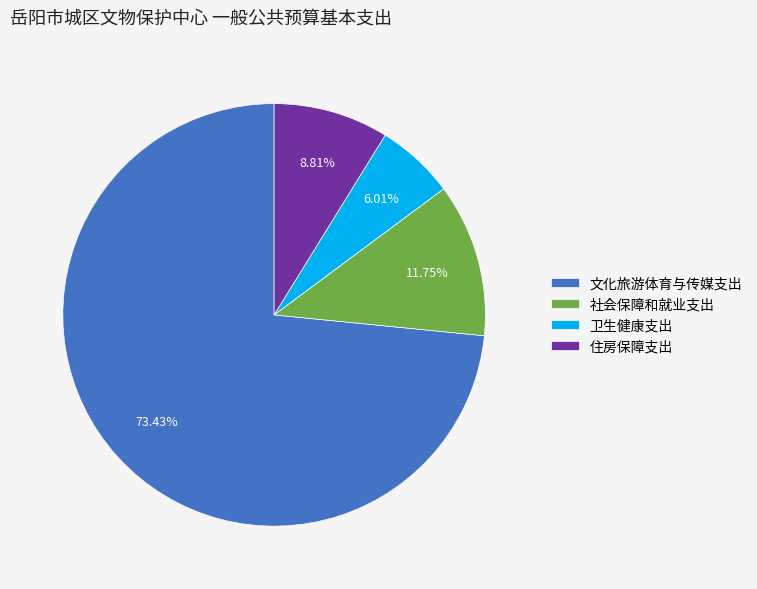

Is it true that 文化旅游体育与传媒支出 is 73% of the pie?

True